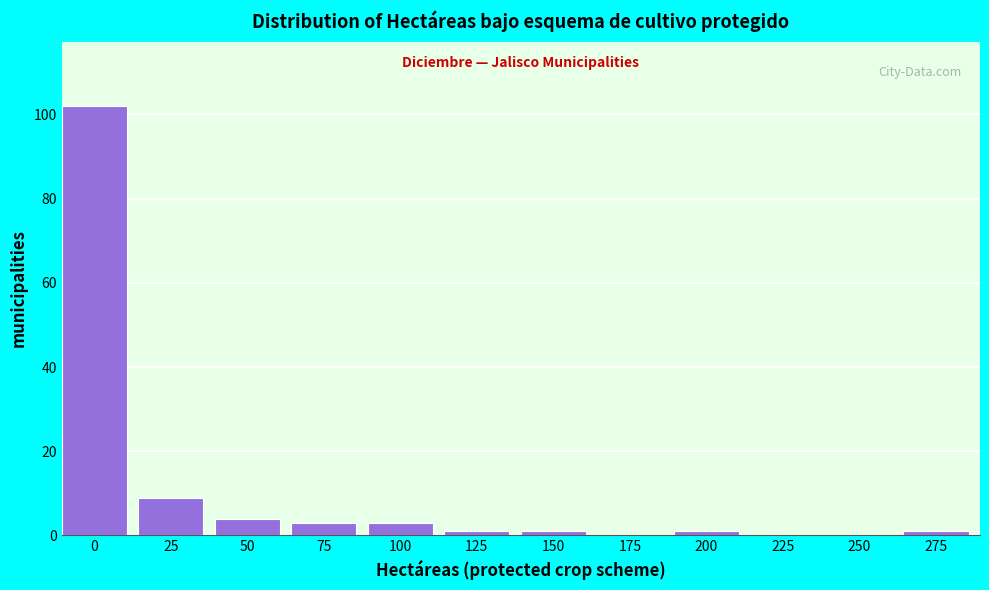

Reading right to left, transcribe all the data shown in this chart.

275=1	250=0	225=0	200=1	175=0	150=1	125=1	100=3	75=3	50=4	25=9	0=102